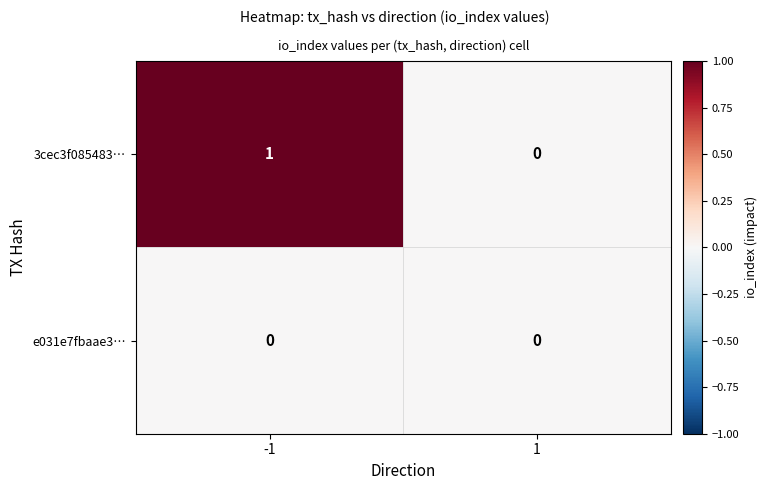

Which series has the largest range (max minus min)?

3cec3f085483…